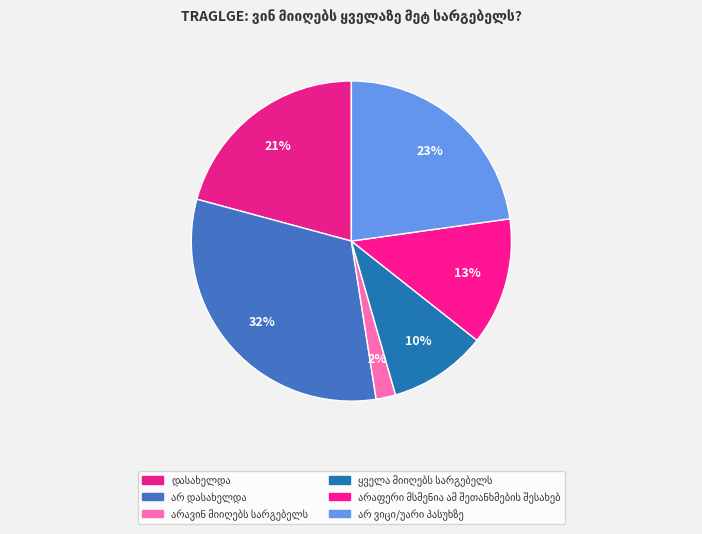

To the nearest percent, what portion does დასახელდა represent?

21%